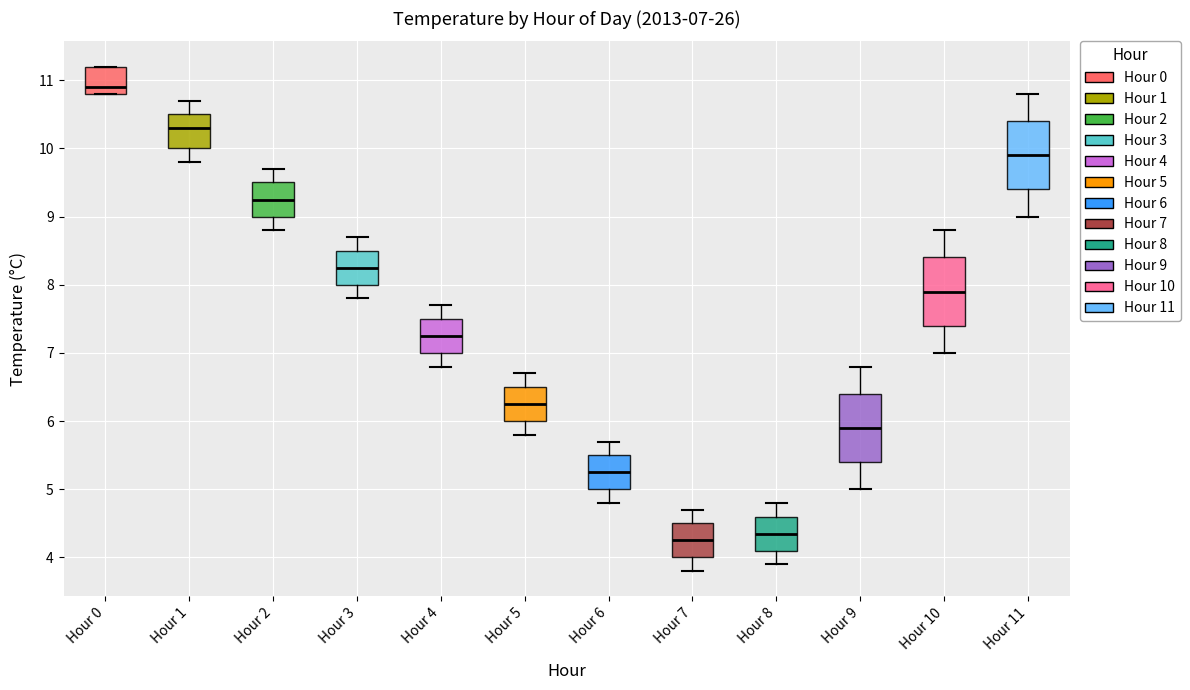

Which box's median line is the highest?

Hour 0